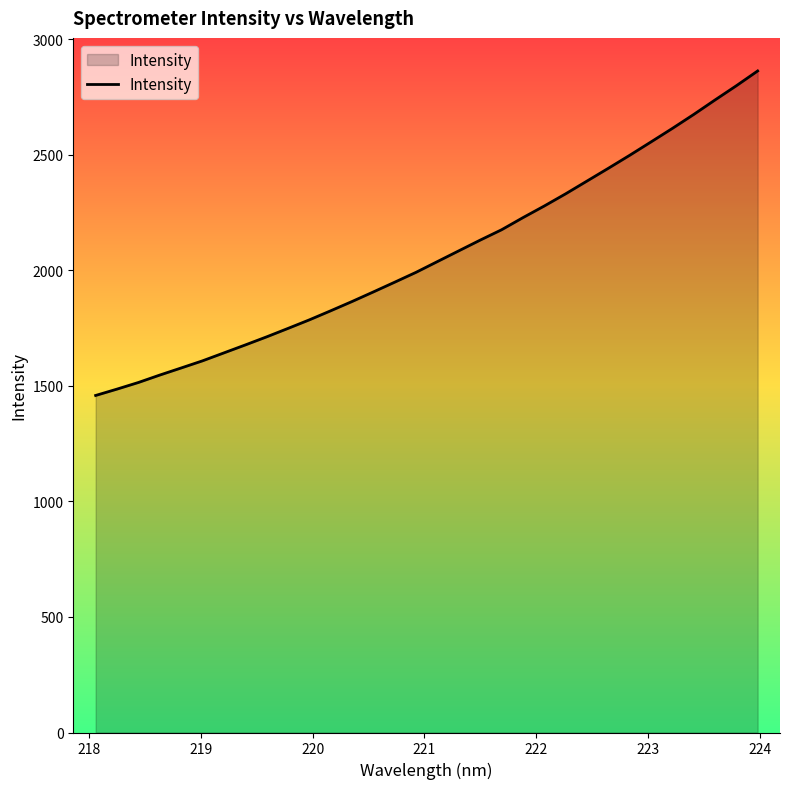

True or false: the data has more than 0 interior local peaks.

False